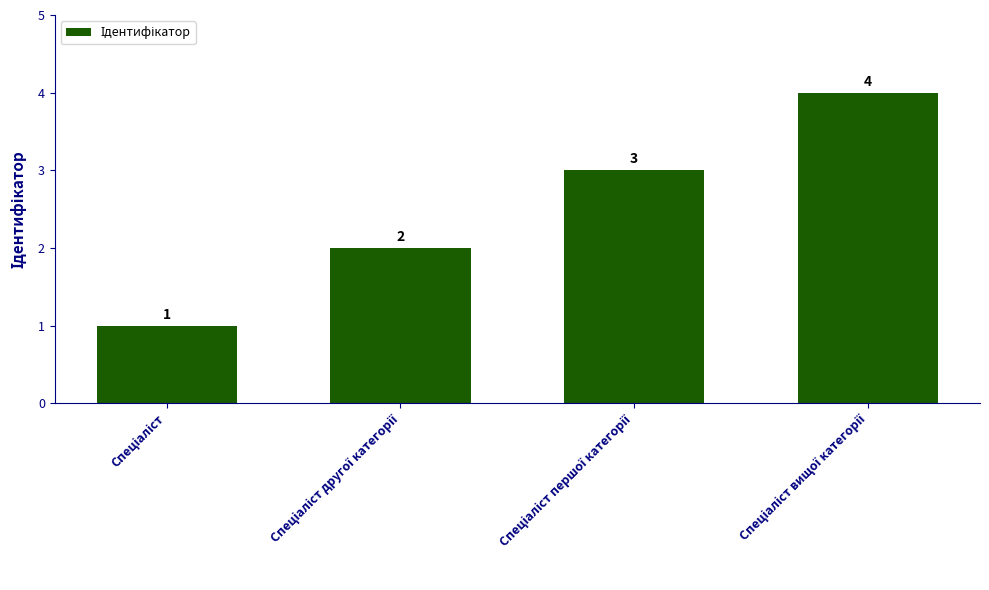

How many values are between 2 and 4?

3